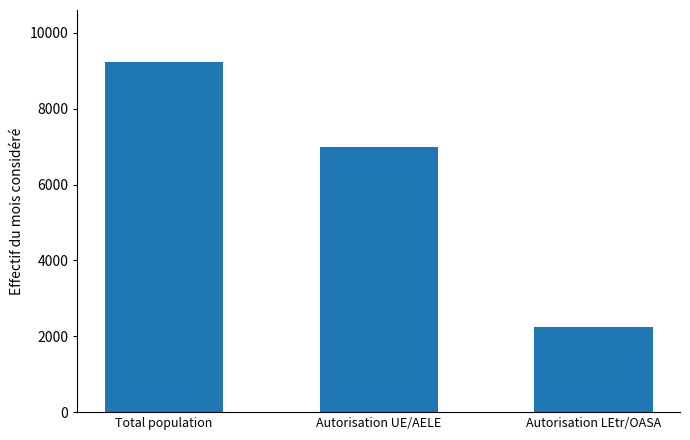

Reading left to right, list all the values displayed in this chart.

Total population=9220	Autorisation UE/AELE=6985	Autorisation LEtr/OASA=2235